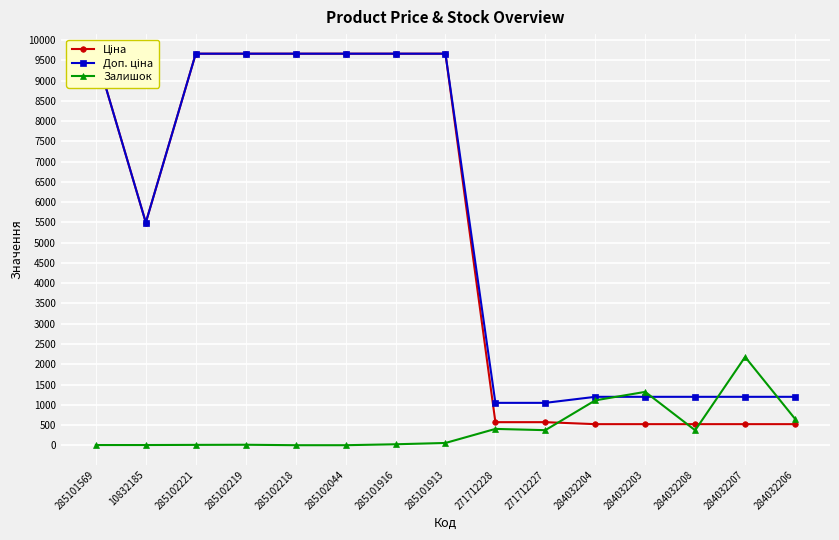

True or false: Доп. ціна and Ціна intersect in this chart.

False